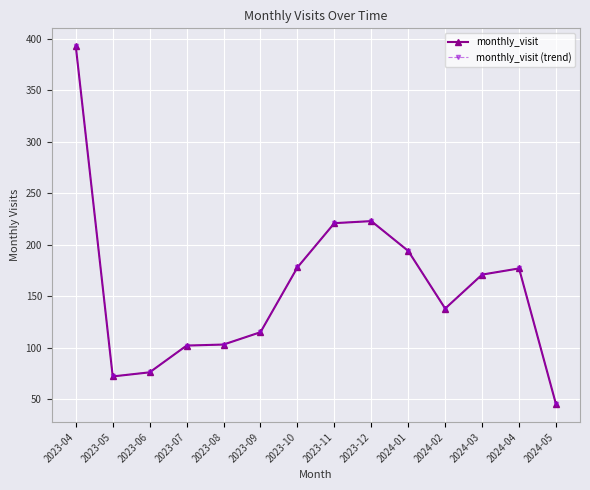

Does the chart display data point markers on the line(s)?

Yes